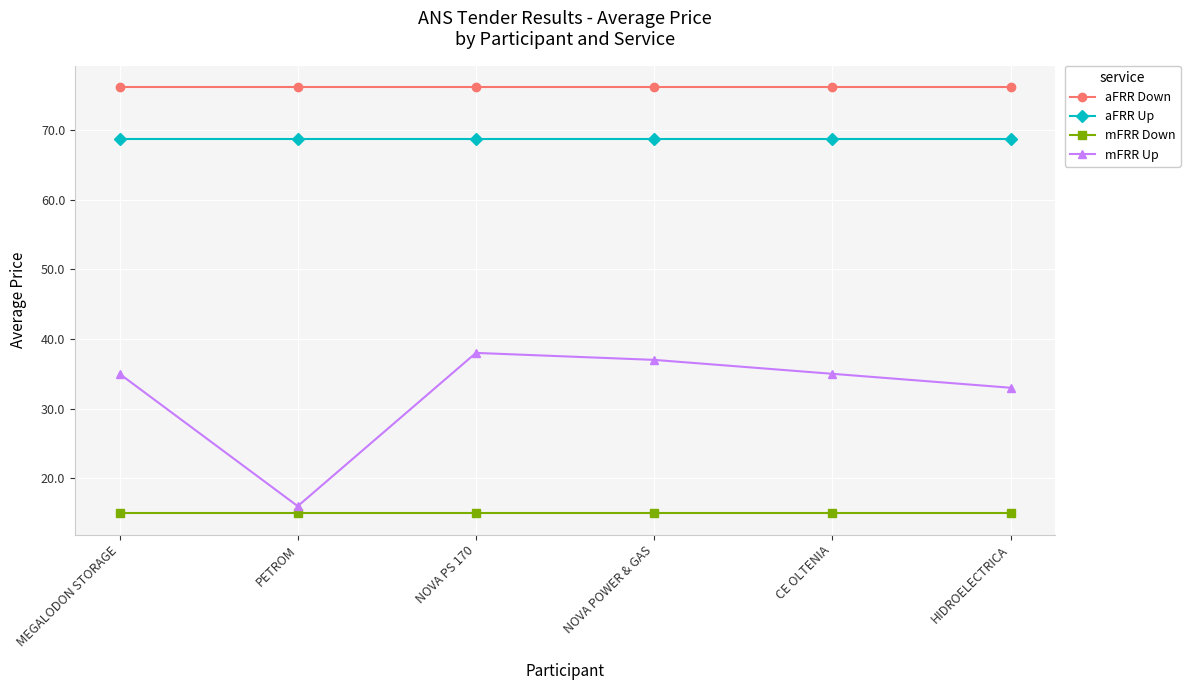

Which series has the largest range (max minus min)?

mFRR Up